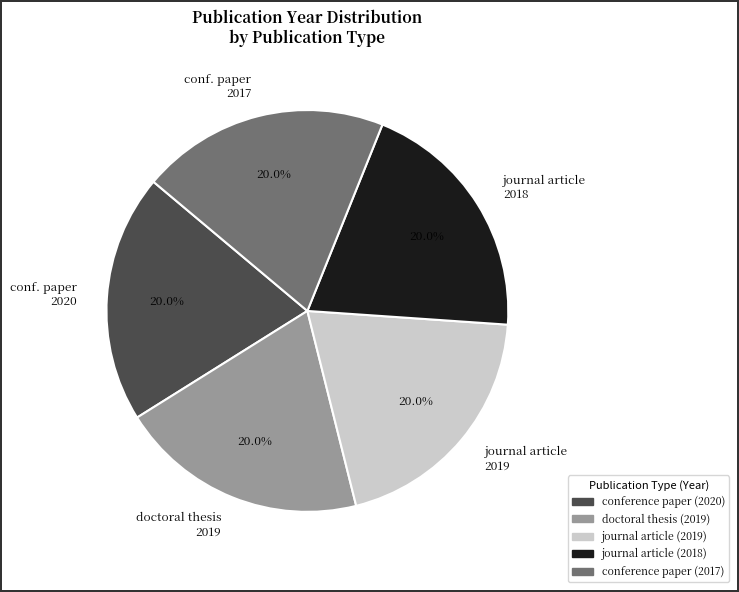

Does journal article 2019 account for over 50% of the chart?

No